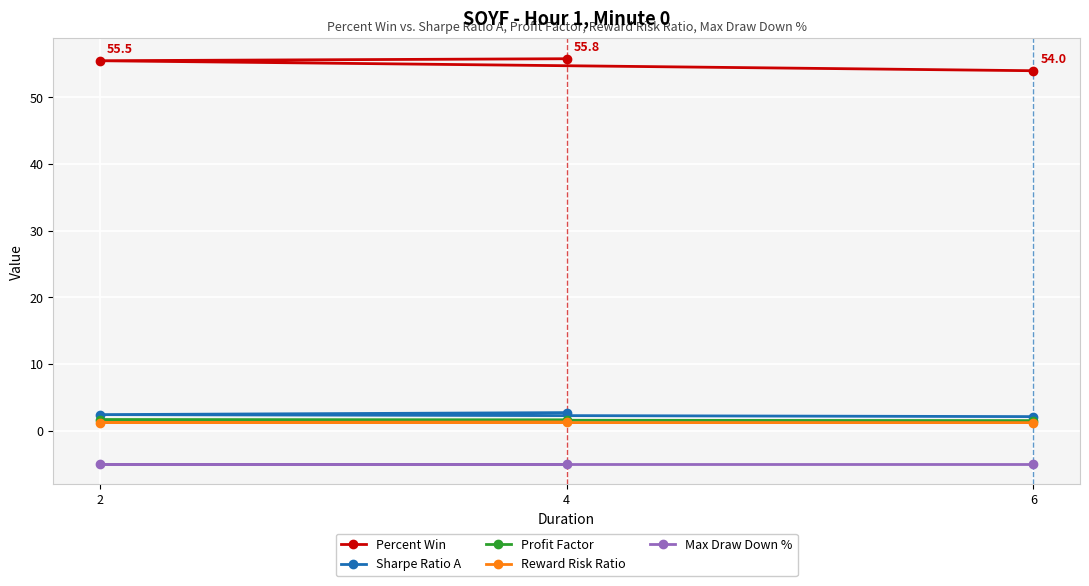

Which series changed the most between 4 and 2?

Sharpe Ratio A